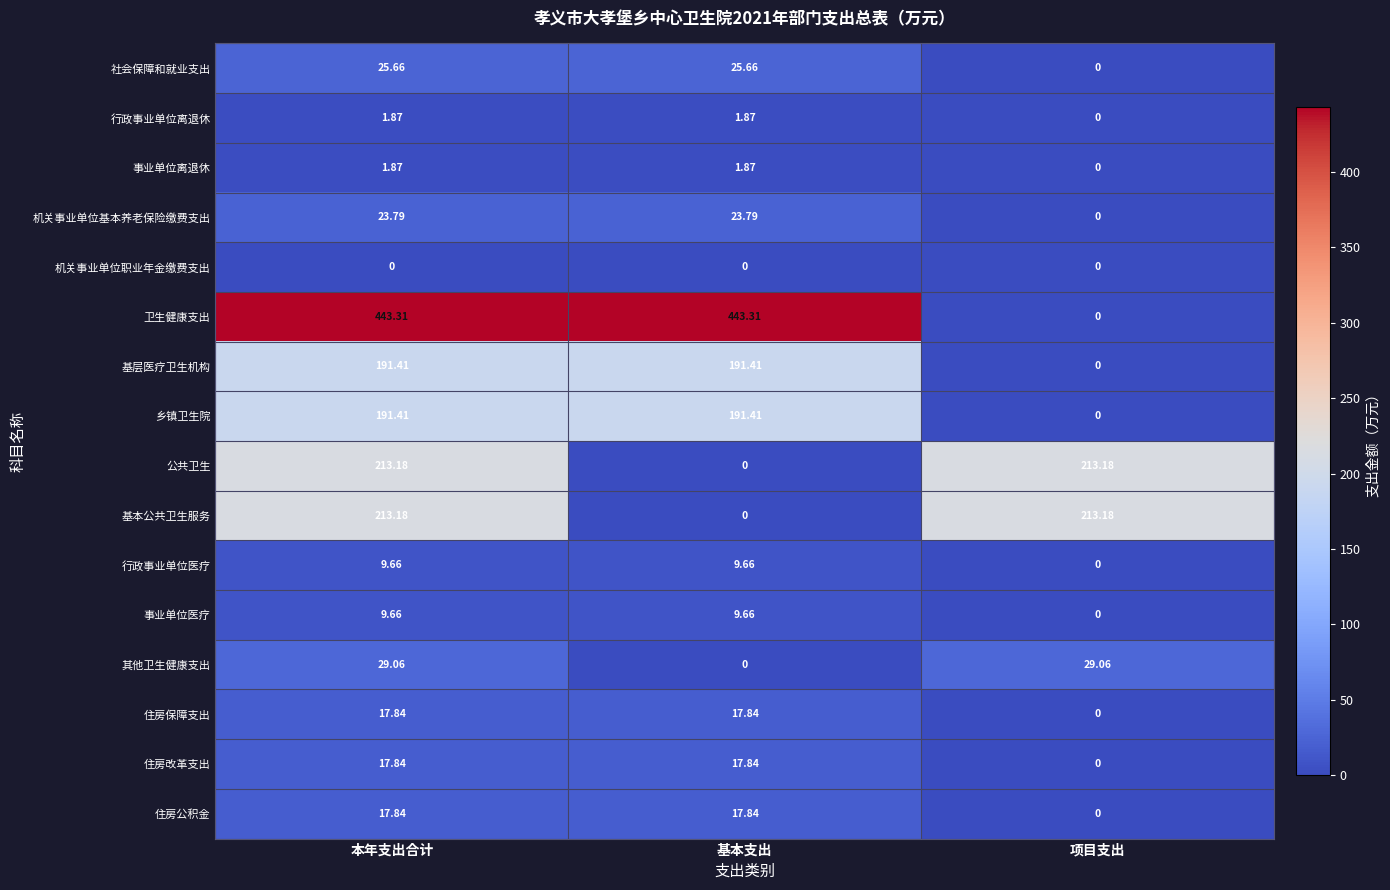

How many distinct data groups are displayed?

16